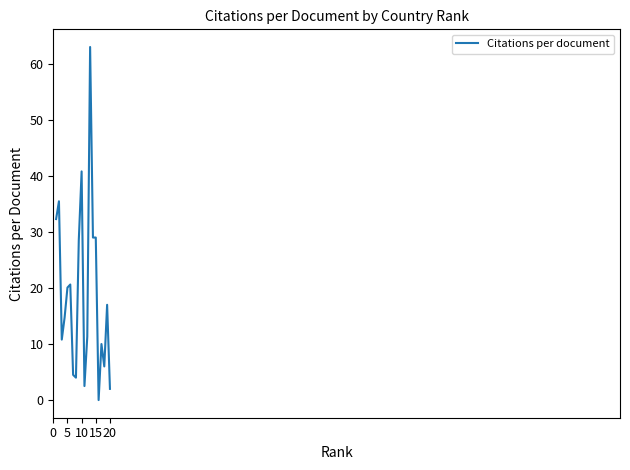

What is the sum of all values?

381.6